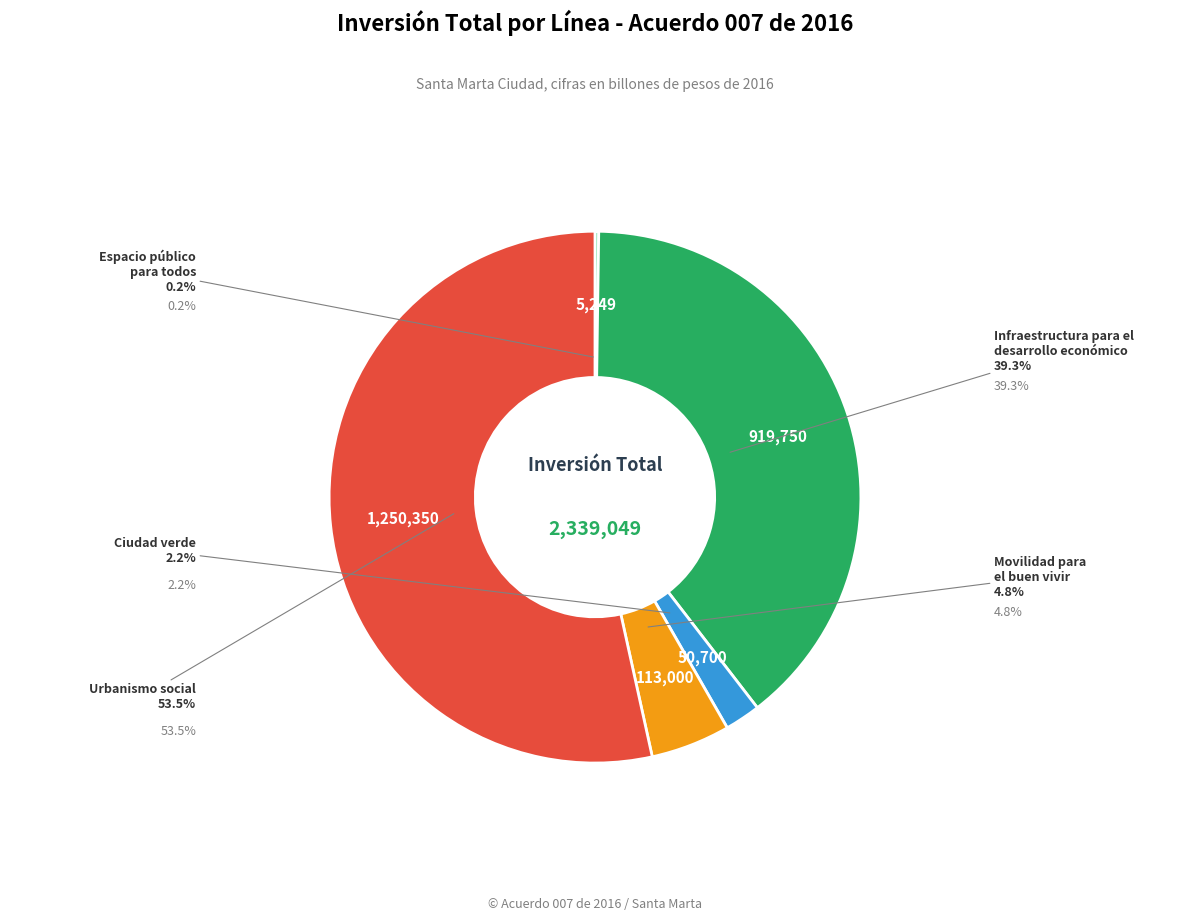

To the nearest percent, what portion does Infraestructura para el desarrollo económico represent?

39%